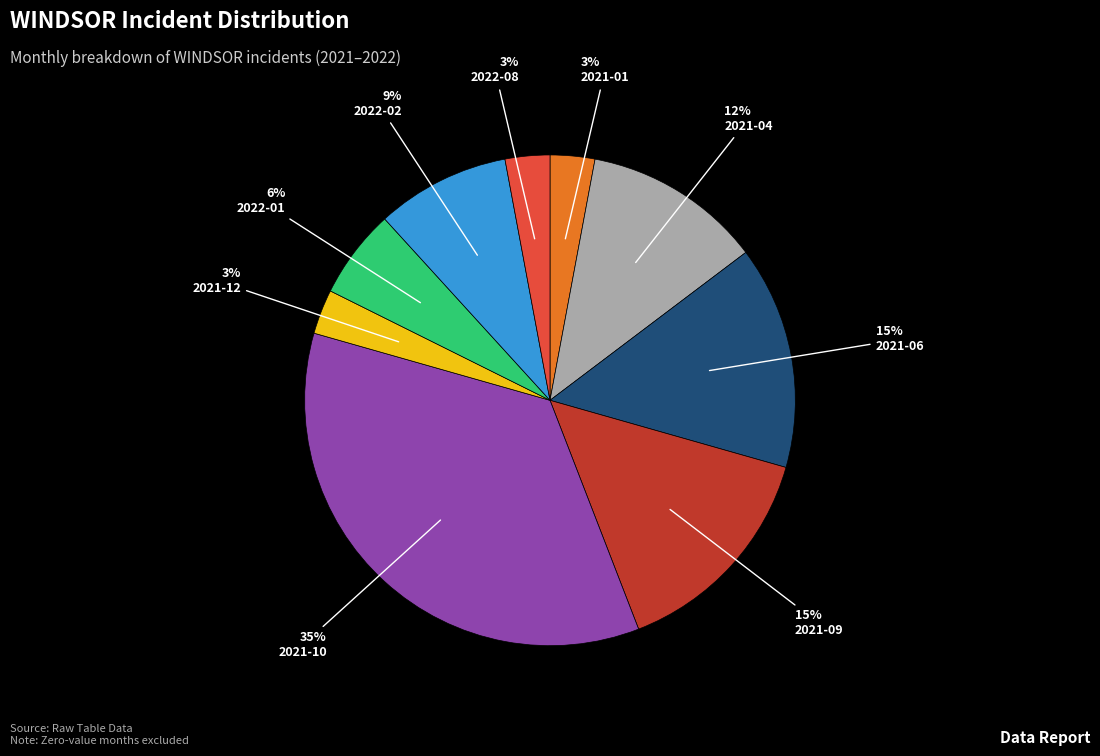

How many segments does this pie chart have?

9